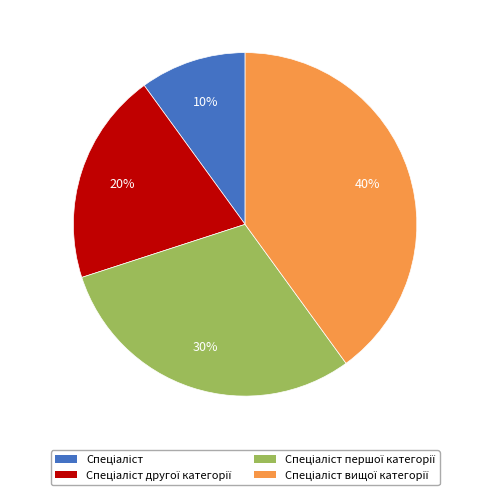

To the nearest percent, what is the difference between the largest and smallest slice percentages?

30%